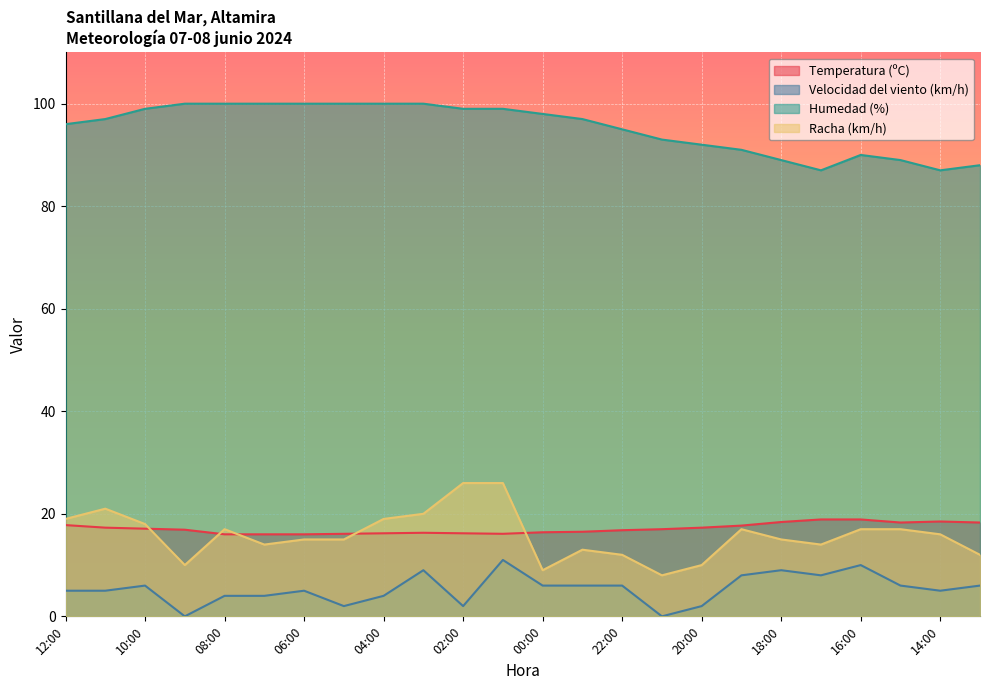

How many lines are shown in the chart?

4